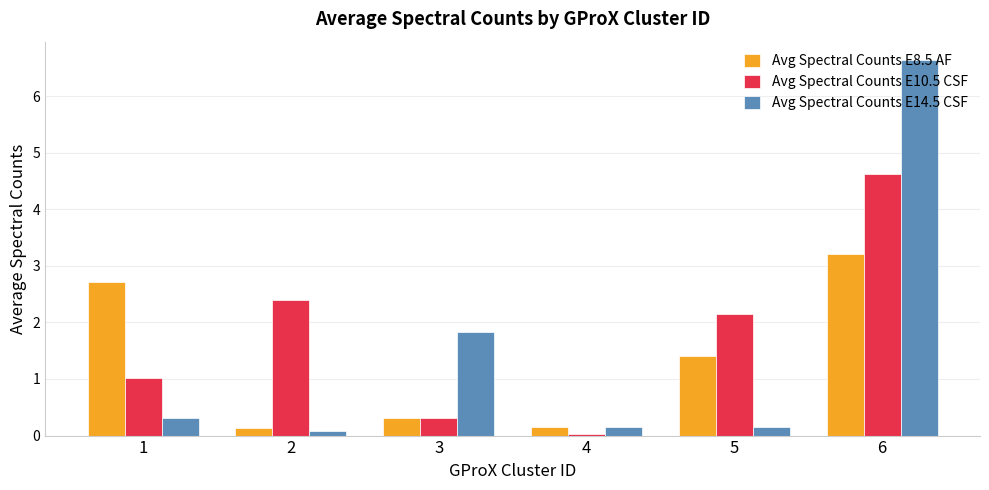

What is the maximum value for Avg Spectral Counts E8.5 AF?

3.2